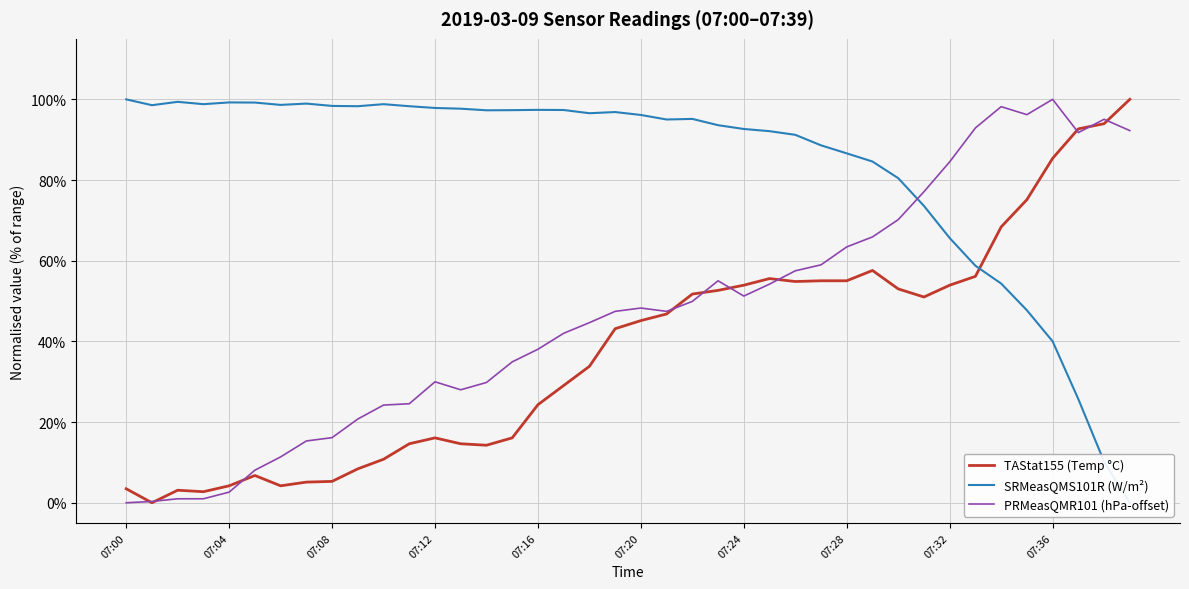

The value of PRMeasQMR101 (hPa-offset) at 07:20 is 32.1. True or false?

False